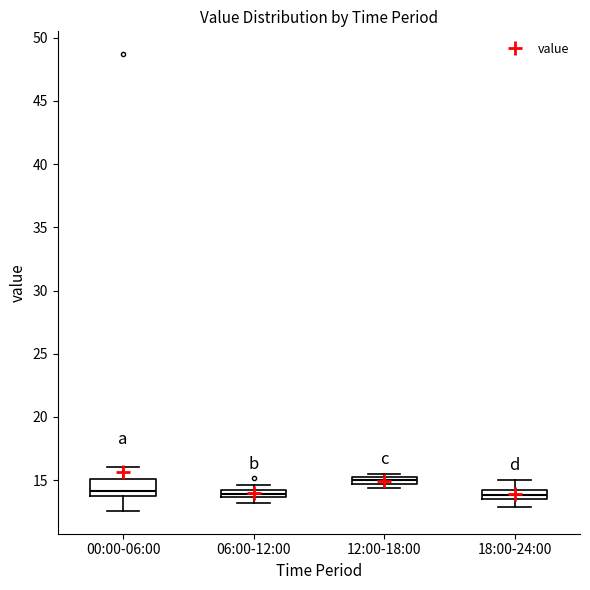

Comparing the boxes themselves (not the whiskers), which one is the tallest?

00:00-06:00